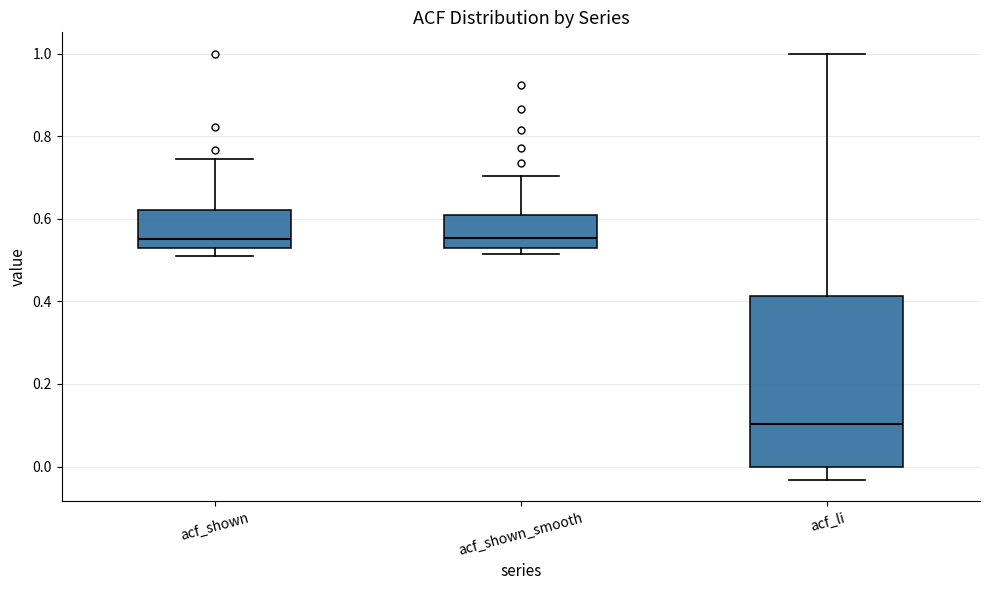

Comparing the boxes themselves (not the whiskers), which one is the tallest?

acf_li